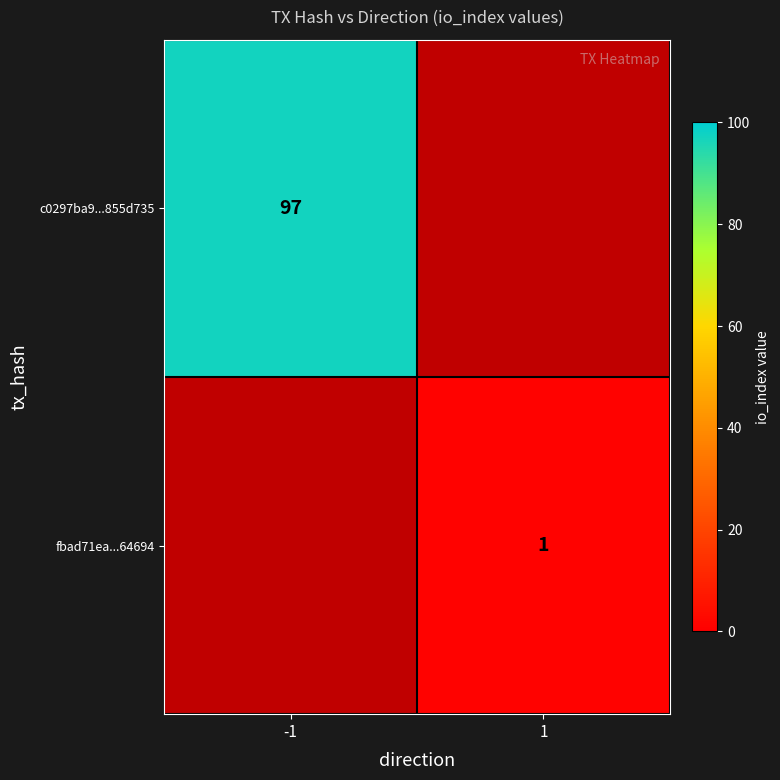

What is the minimum value shown in the chart?

1.0